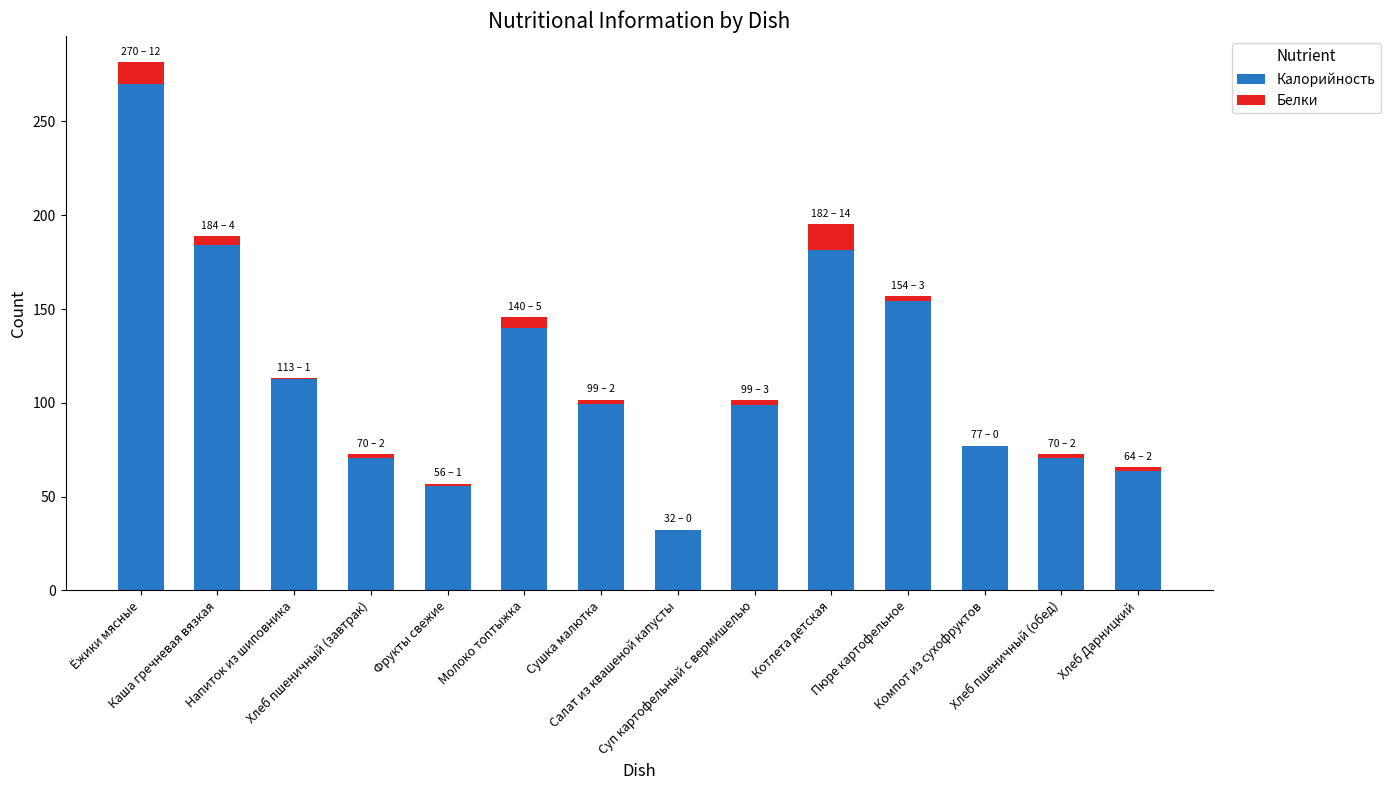

What is the highest value of the Калорийность series?

269.8